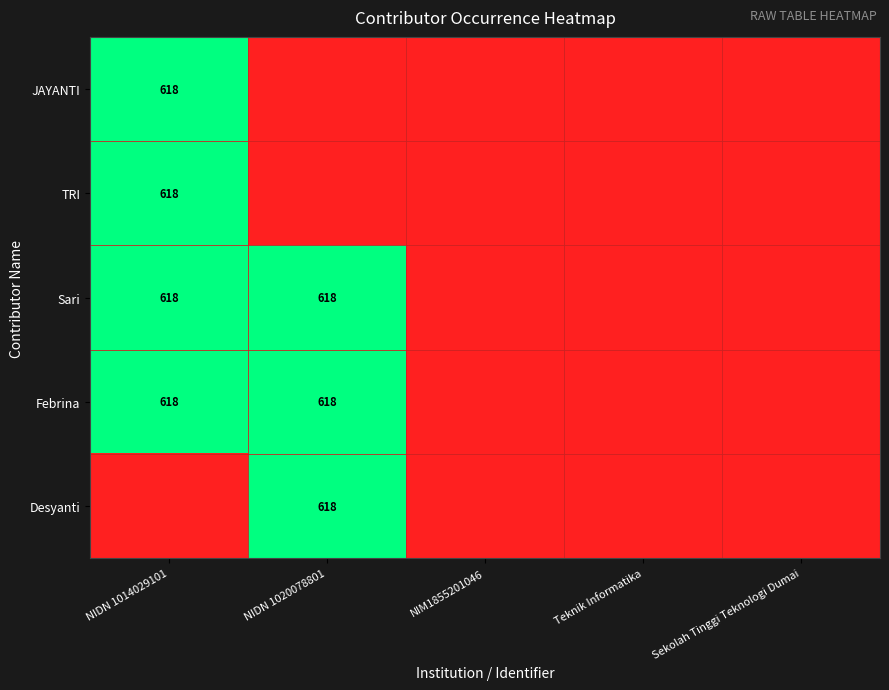

The value of Sari at NIDN 1020078801 is 618. True or false?

True